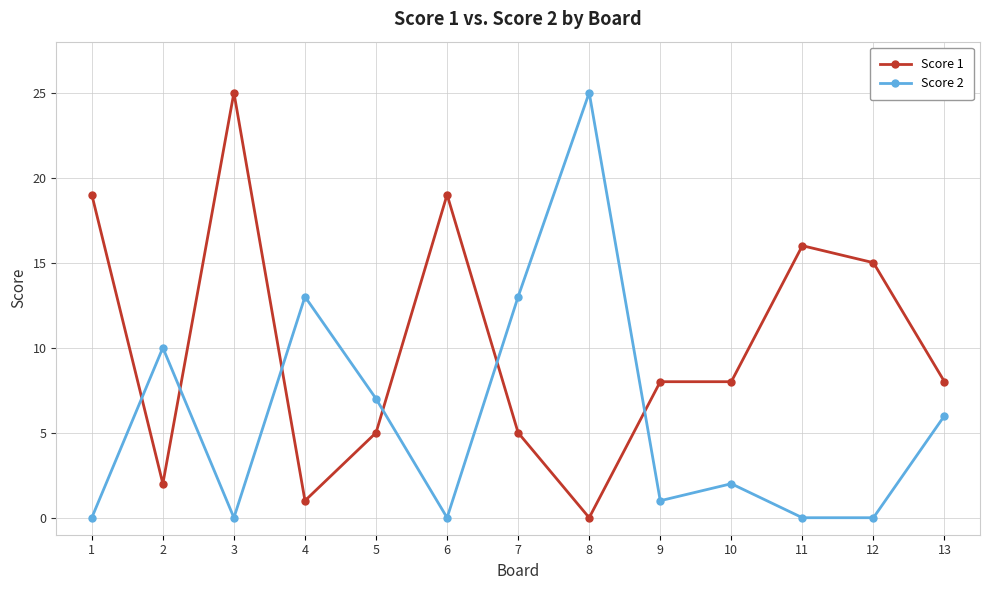

How many data points does each series have?

13